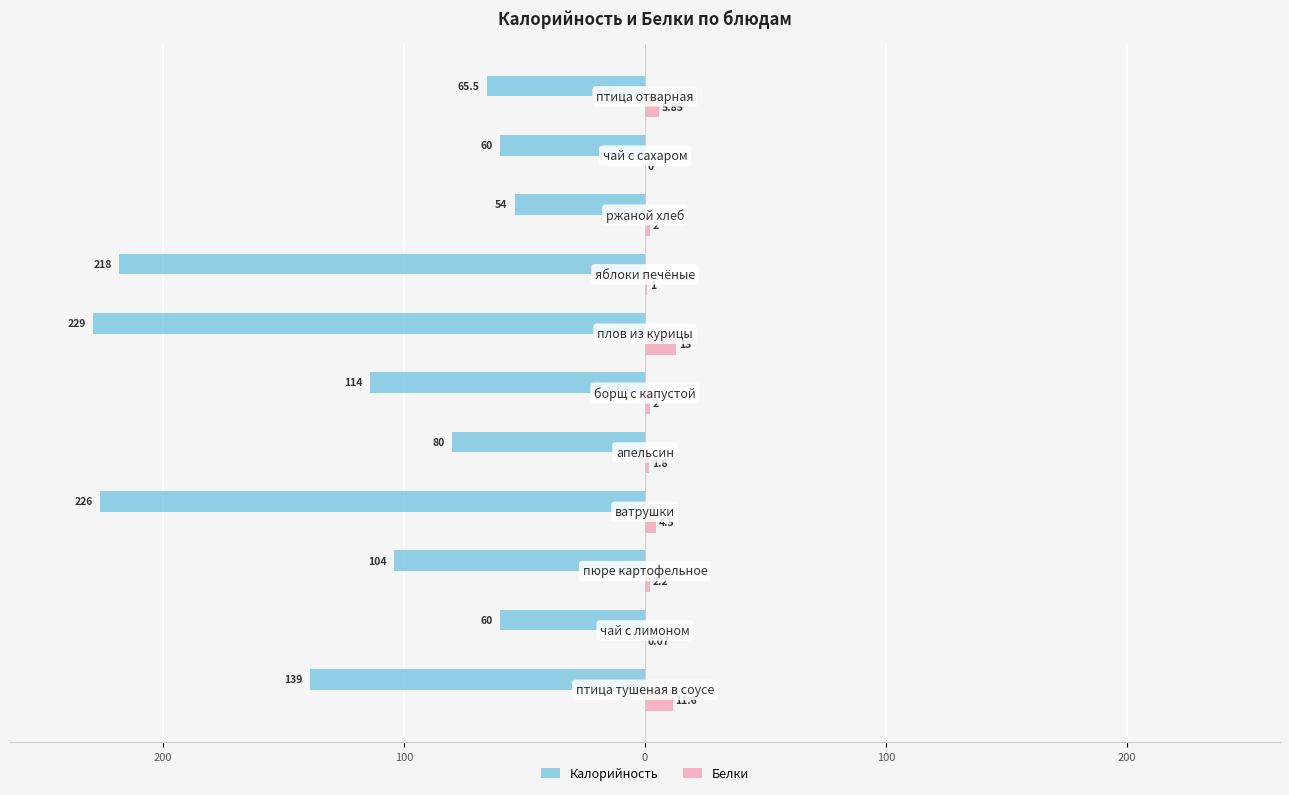

What is the difference between the maximum and minimum values in the Калорийность series?

175.0